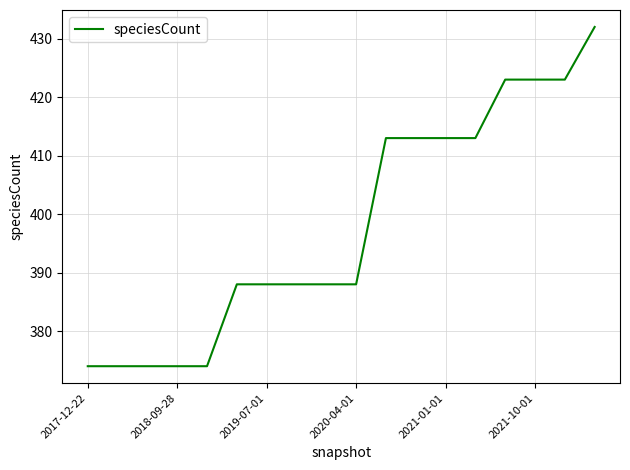

What is the minimum value shown in the chart?

374